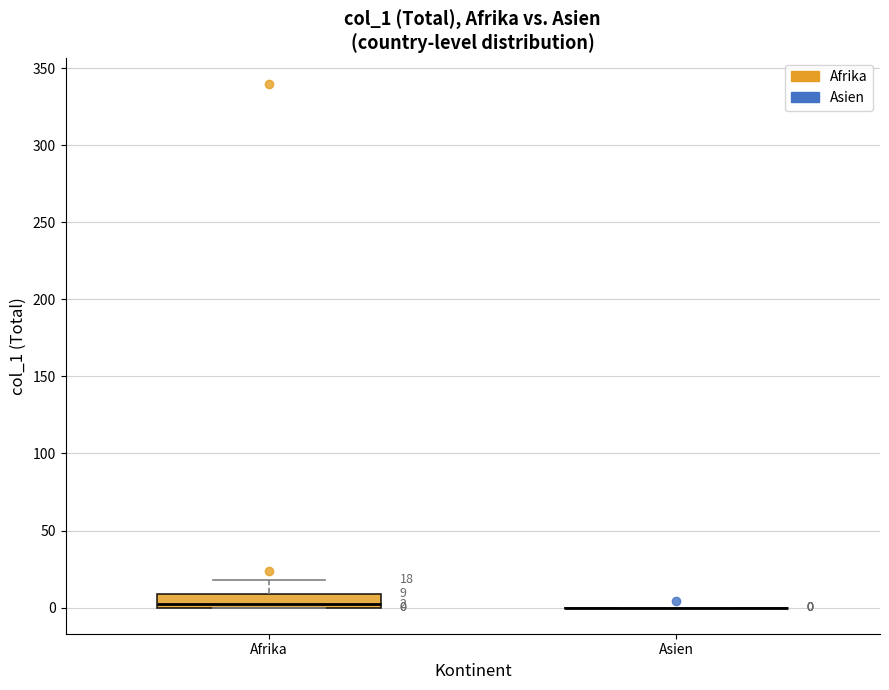

Which box is the tallest, from its lower edge to its upper edge?

Afrika